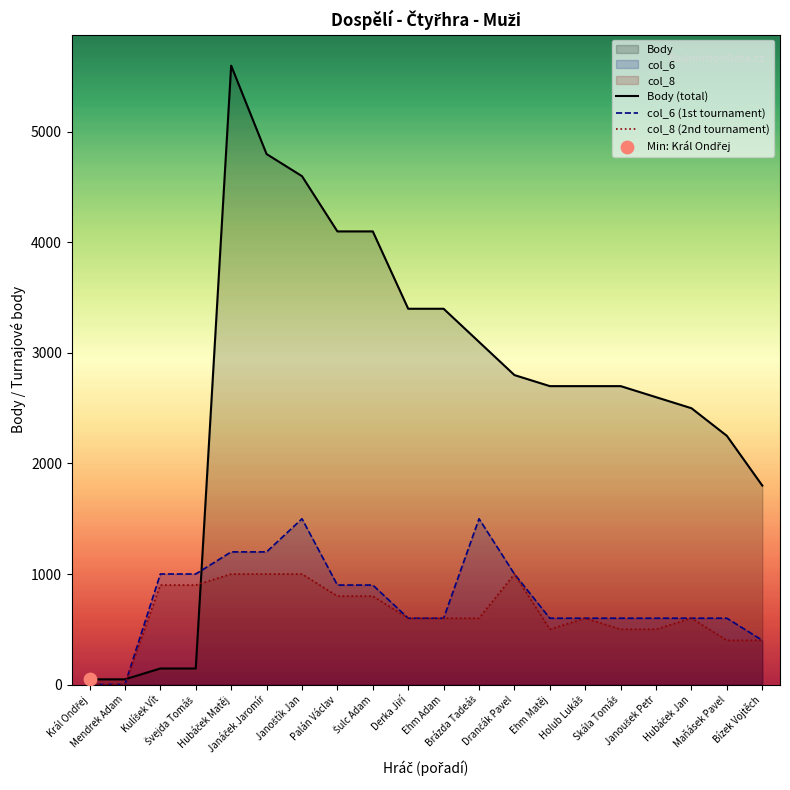

Which series has the largest Y range (max minus min)?

Body